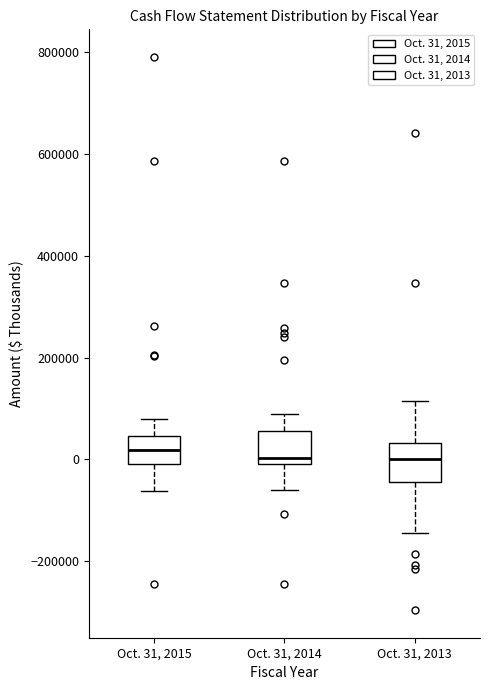

Reading left to right, transcribe this box plot: for each box, give where its median line is, the range the box spans, and where its two whiskers end, as read against the y-axis. The values are not printed on the chart, so give them approximately, as read against the axis.

Oct. 31, 2015: median 20000, box 0 to 40000, whiskers -60000 to 80000
Oct. 31, 2014: median 0 (just above the box's lower edge), box 0 to 60000, whiskers -60000 to 80000
Oct. 31, 2013: median 0, box -40000 to 40000, whiskers -140000 to 120000